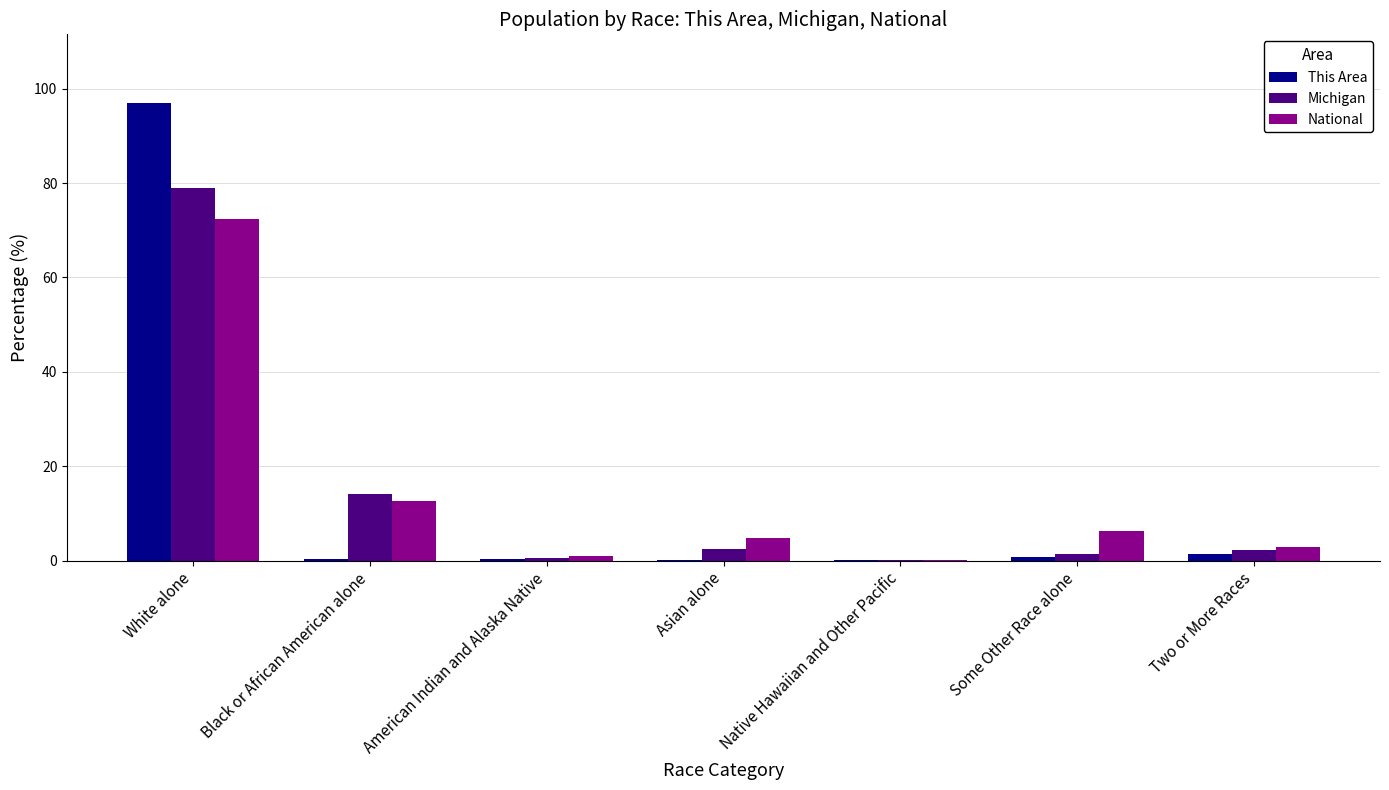

What are all the series names shown in the legend?

This Area, Michigan, National